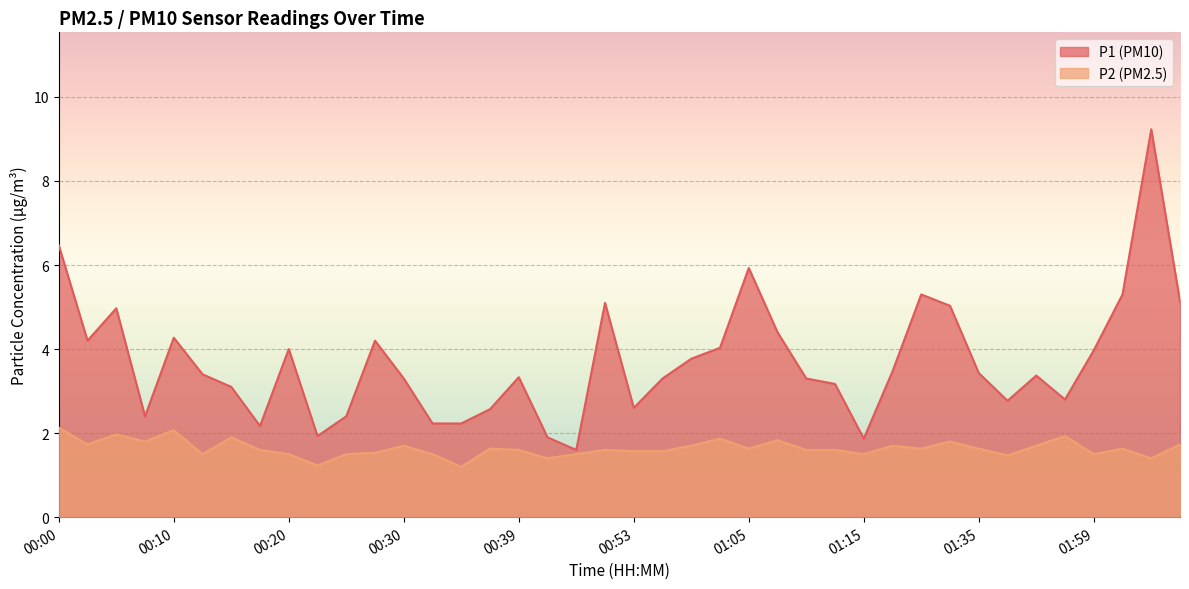

True or false: P2 has a value of 2.4 at 00:42.

False